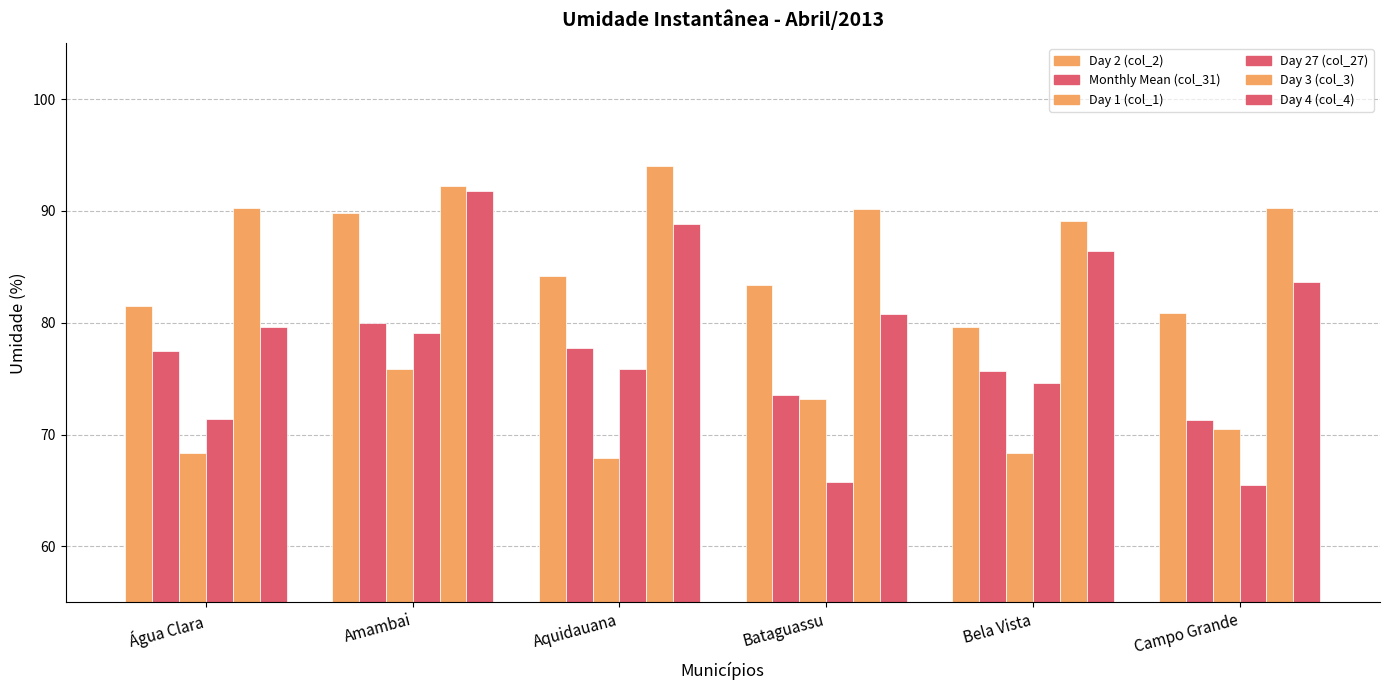

What is the total value across all series at Bela Vista?

473.8